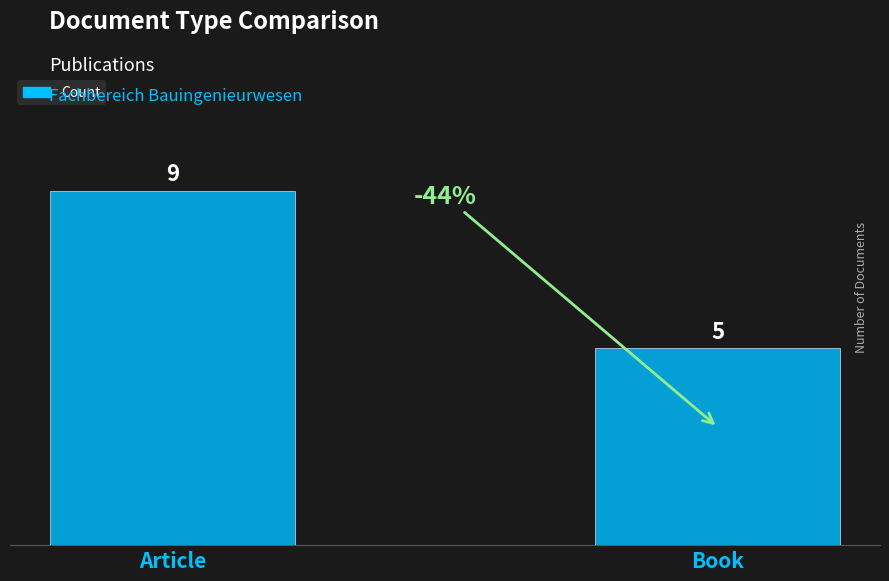

Which category has the highest value across all series?

Article